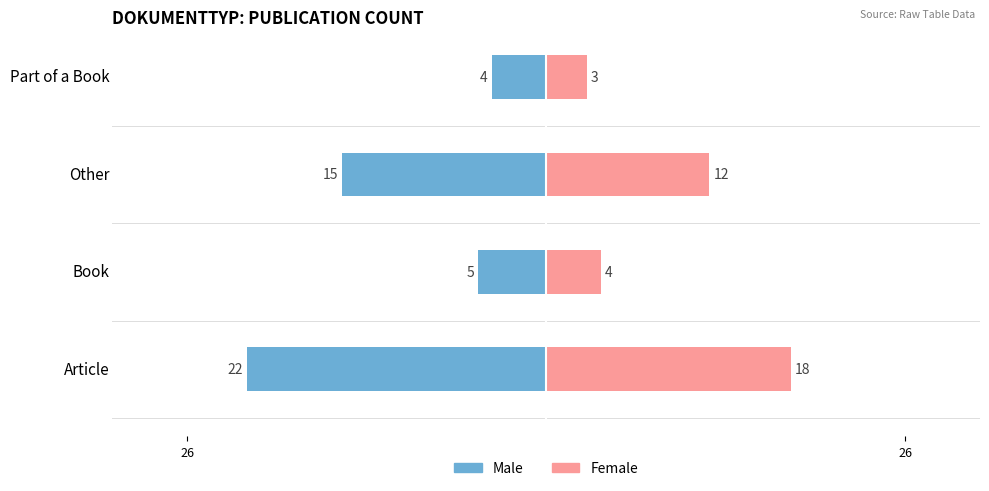

What is the difference between the maximum and minimum values in the Female series?

15